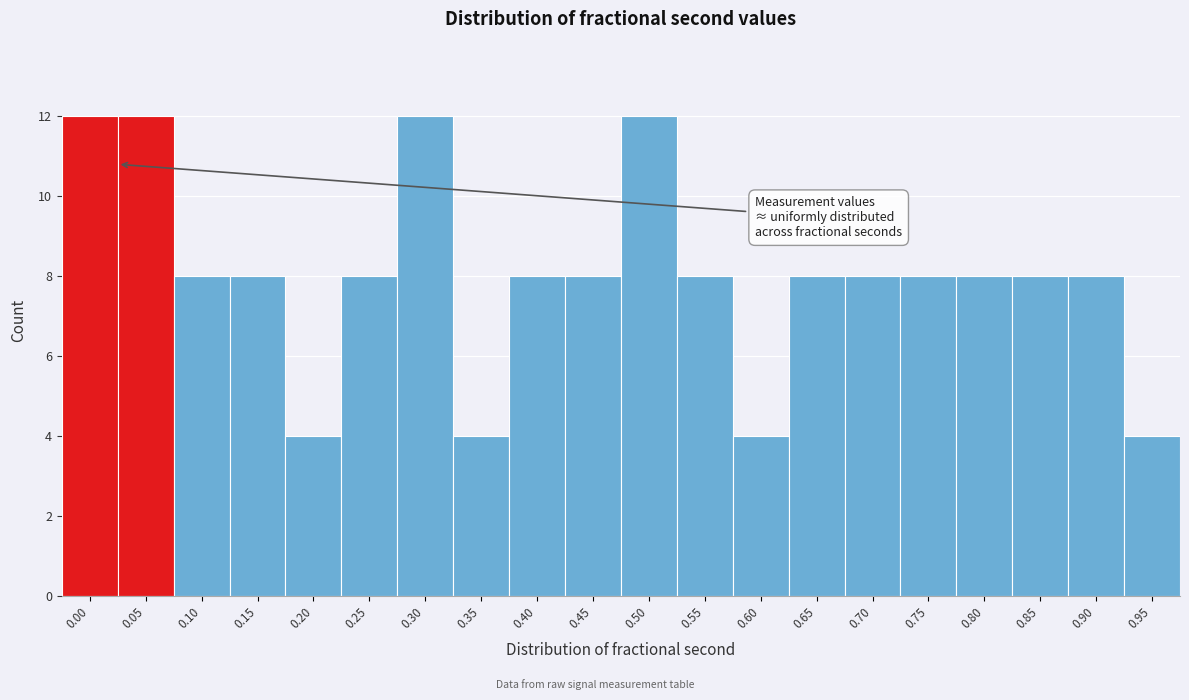

Reading left to right, transcribe all the data shown in this chart.

12	12	8	8	4	8	12	4	8	8	12	8	4	8	8	8	8	8	8	4